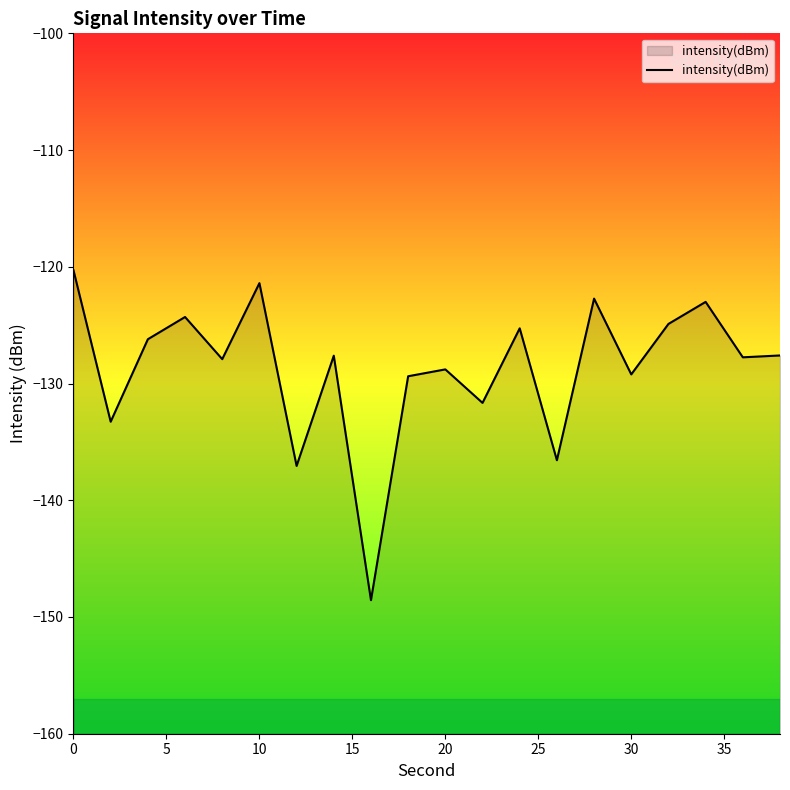

What is the difference between the maximum and minimum values?

28.3